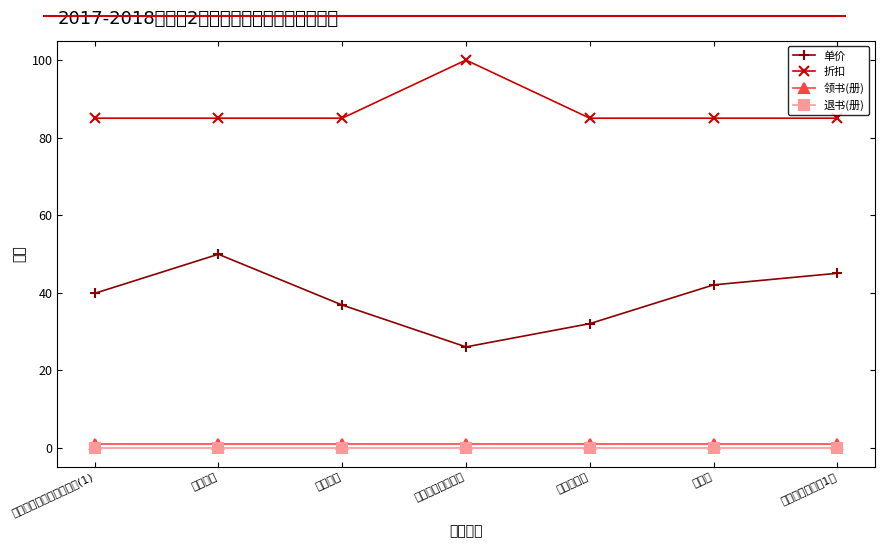

Reading left to right, what are all the values shown in this chart?

单价: 职业生涯规划及就业指导(1)=39.8	大学语文=49.9	线性代数=36.8	中国近现代史纲要=26.0	宏观经济学=32.0	会计学=42.0	金融专业英语（1）=45.0
折扣: 职业生涯规划及就业指导(1)=85.0	大学语文=85.0	线性代数=85.0	中国近现代史纲要=100.0	宏观经济学=85.0	会计学=85.0	金融专业英语（1）=85.0
领书(册): 职业生涯规划及就业指导(1)=1.0	大学语文=1.0	线性代数=1.0	中国近现代史纲要=1.0	宏观经济学=1.0	会计学=1.0	金融专业英语（1）=1.0
退书(册): 职业生涯规划及就业指导(1)=0.0	大学语文=0.0	线性代数=0.0	中国近现代史纲要=0.0	宏观经济学=0.0	会计学=0.0	金融专业英语（1）=0.0